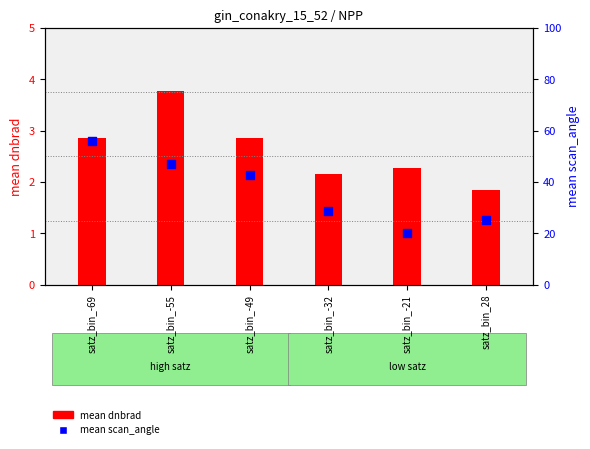

What are all the series names shown in the legend?

mean dnbrad, mean scan_angle